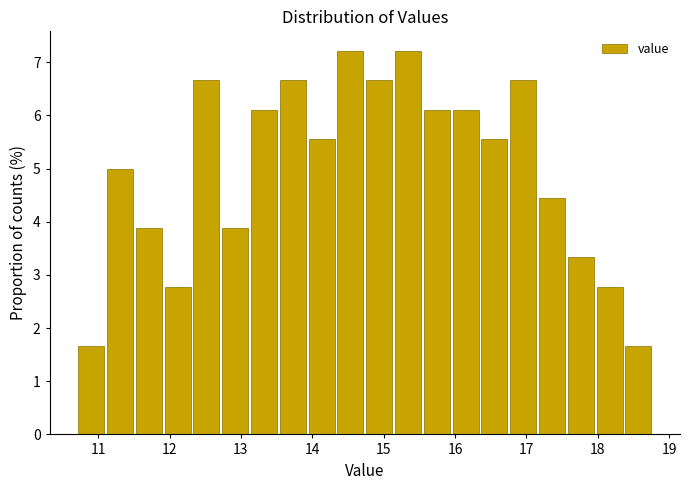

Reading left to right, list every bar in this chart as the range it spans on the x-axis followed by its height. Neither the bar edges nor the heights are printed on the chart, so give them approximately, as read against the axes.

10.7 to 11.1: 1.7
11.1 to 11.5: 5.0
11.5 to 11.9: 3.9
11.9 to 12.3: 2.8
12.3 to 12.7: 6.7
12.7 to 13.1: 3.9
13.1 to 13.5: 6.1
13.5 to 13.9: 6.7
13.9 to 14.3: 5.6
14.3 to 14.7: 7.2
14.7 to 15.1: 6.7
15.1 to 15.5: 7.2
15.5 to 15.9: 6.1
15.9 to 16.3: 6.1
16.3 to 16.8: 5.6
16.8 to 17.2: 6.7
17.2 to 17.6: 4.4
17.6 to 18.0: 3.3
18.0 to 18.4: 2.8
18.4 to 18.8: 1.7